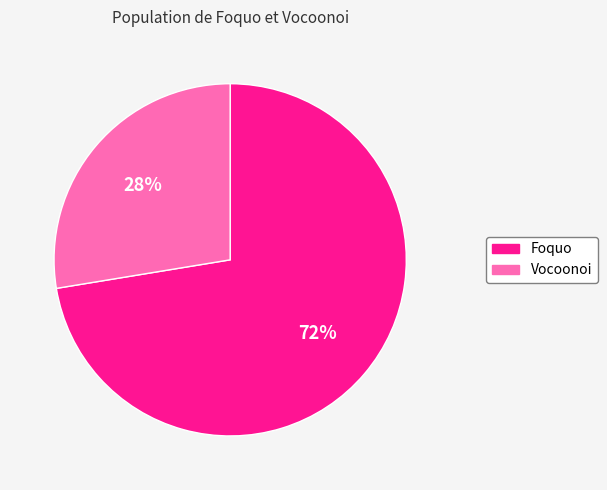

To the nearest percent, what is the average slice percentage?

50%